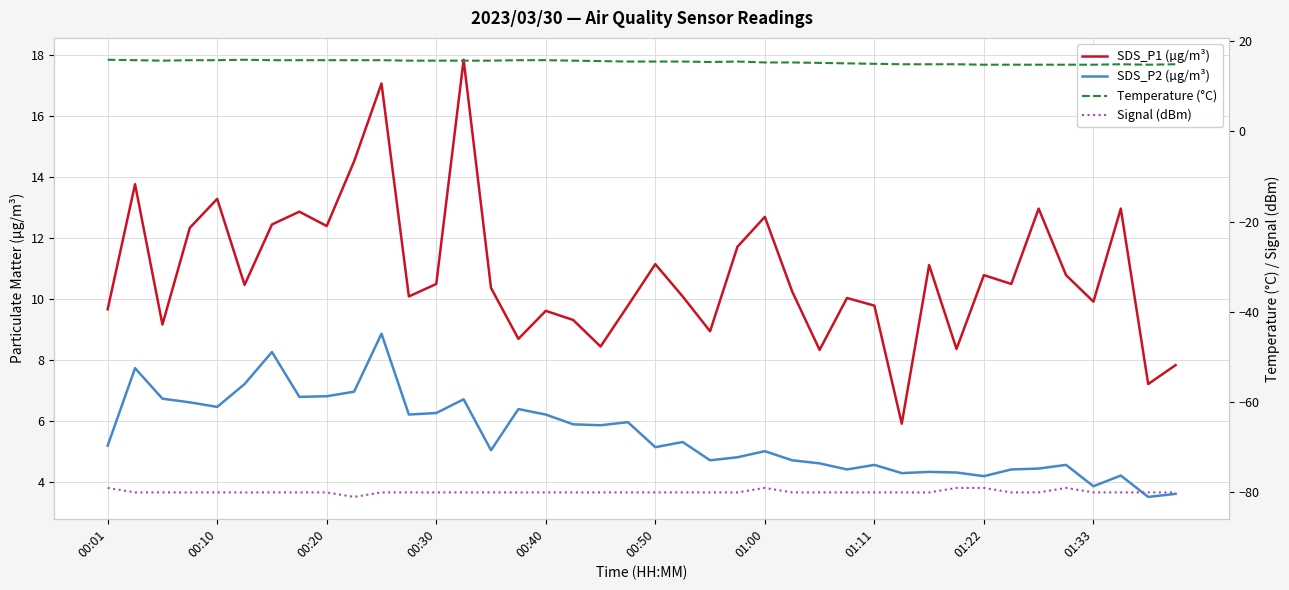

What is the maximum value shown in the chart?

17.8